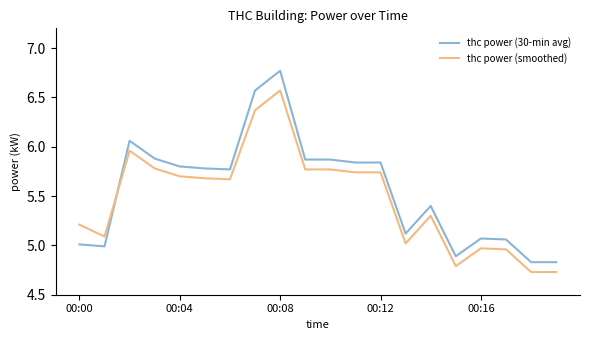

After their last crossing, which series has the higher values: thc power (smoothed) or thc power (30-min avg)?

thc power (30-min avg)